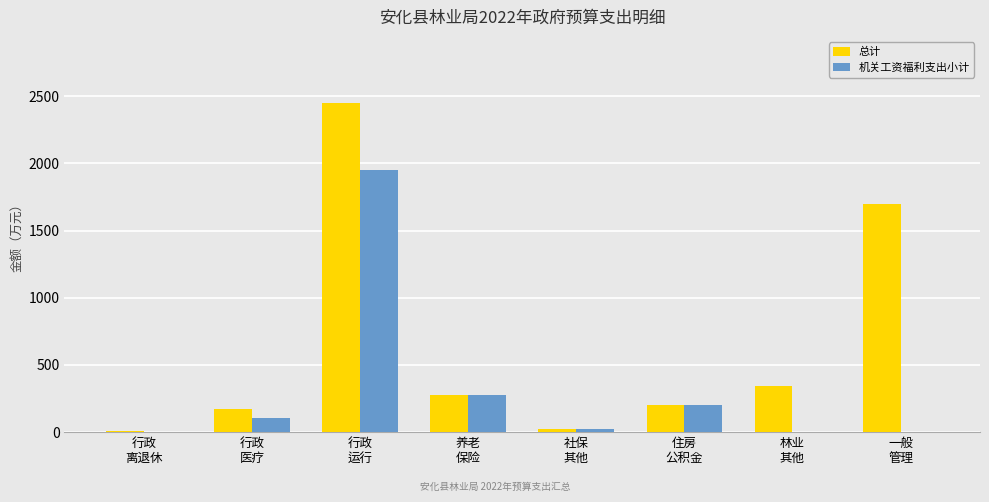

True or false: 机关工资福利支出小计 has a value of -695.8 at 行政
离退休.

False